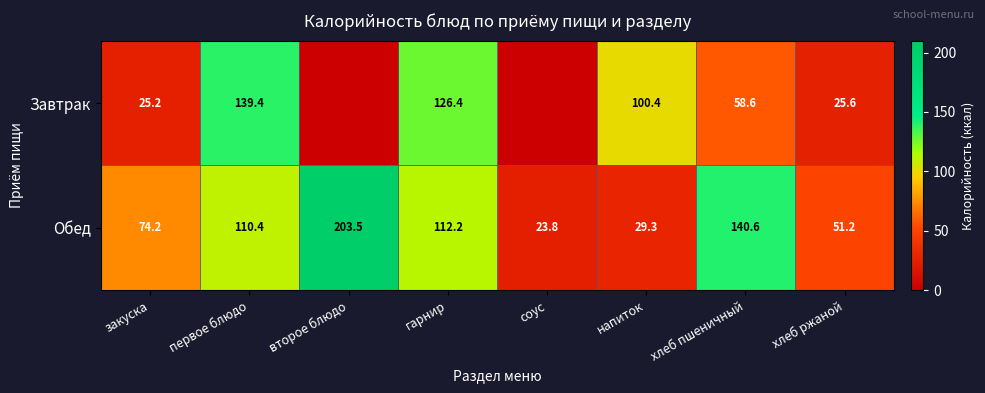

Is it true that Обед equals 203.5 at второе блюдо?

True